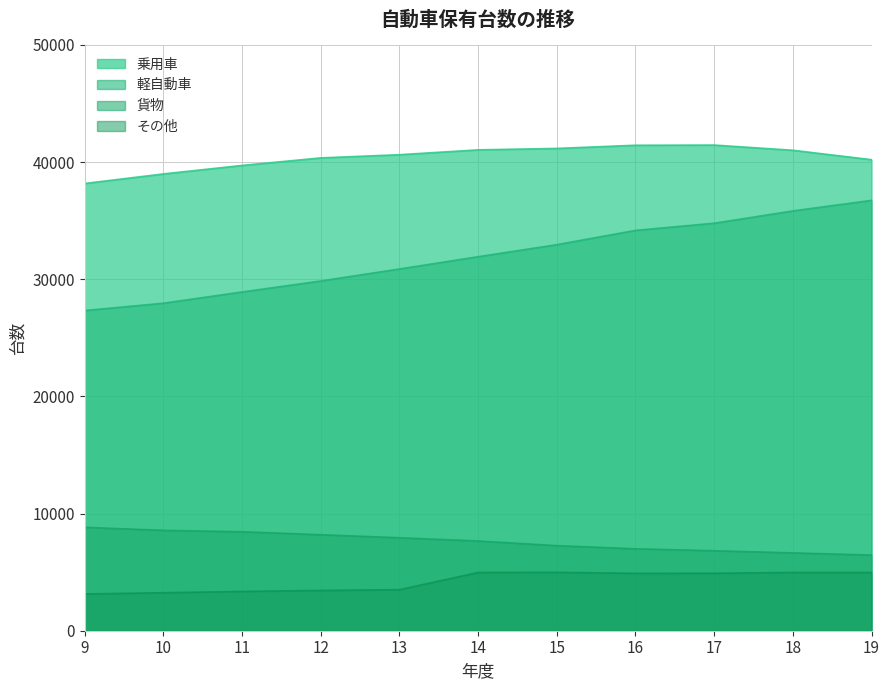

How many values in the 軽自動車 series exceed 31920?

5